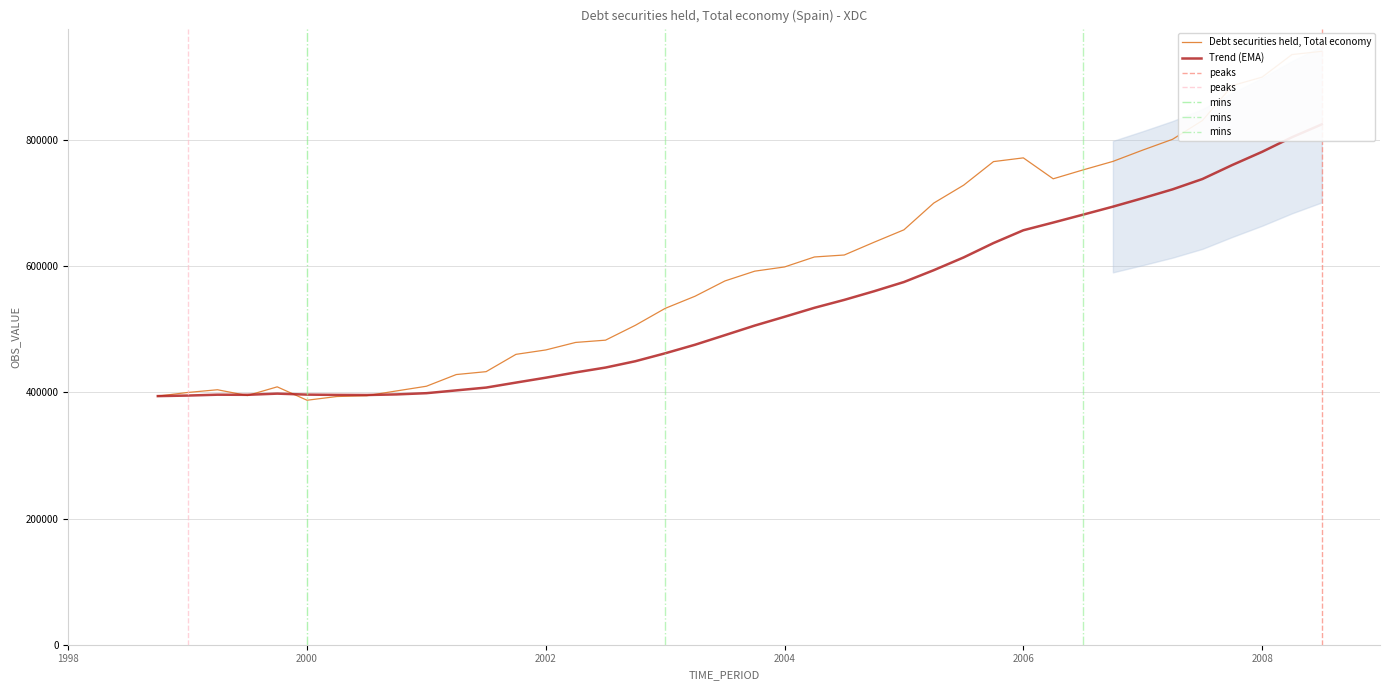

What value does the data have at 2004-Q2, to the nearest 100?

614900